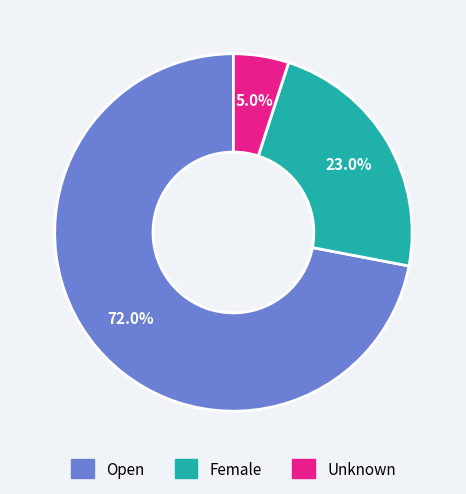

To the nearest percent, what portion does Open represent?

72%